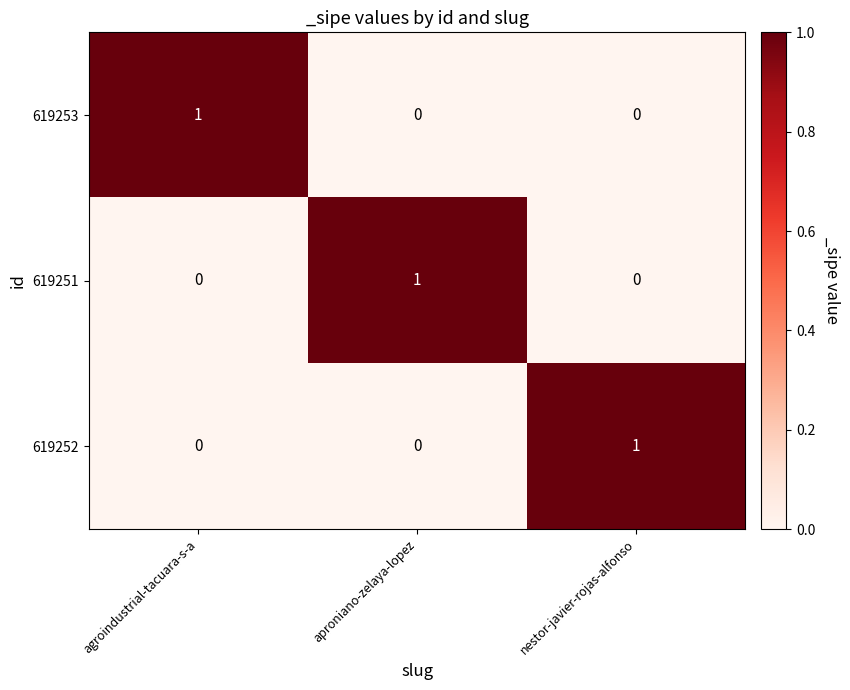

The 619252 series shows 0 at aproniano-zelaya-lopez. True or false?

True